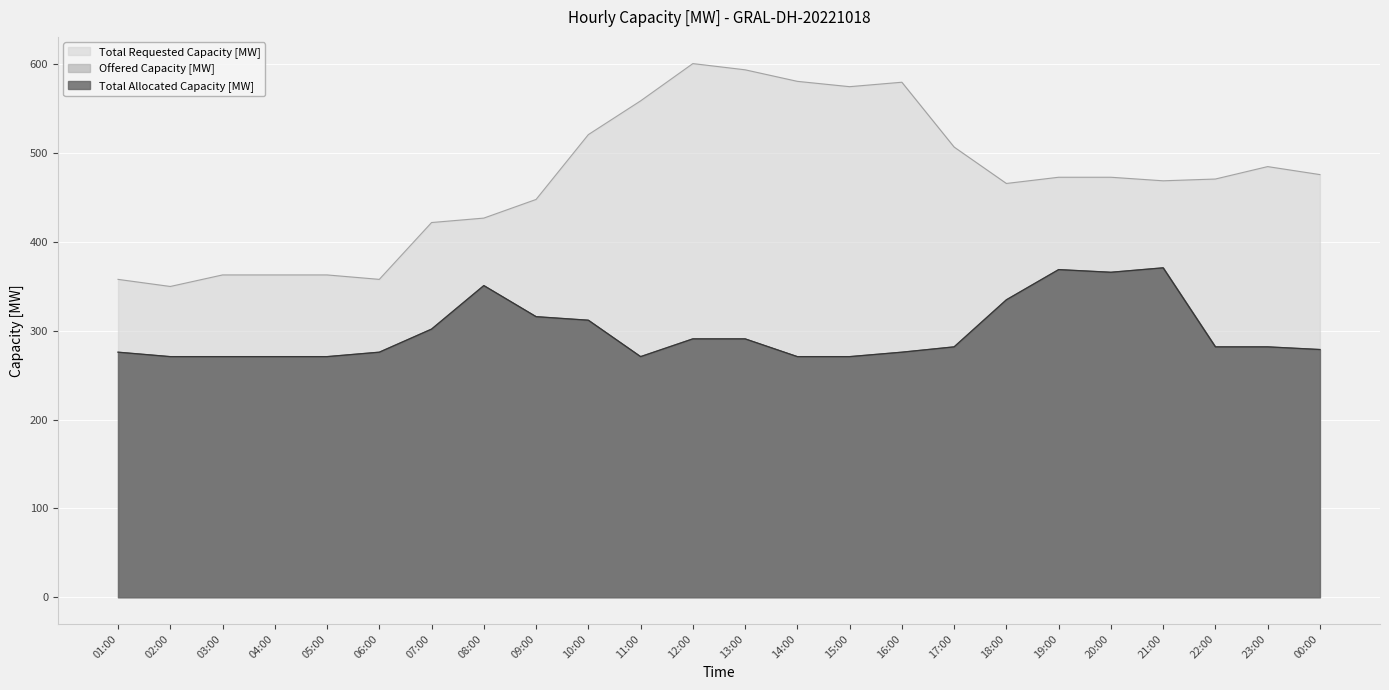

What is the greatest value displayed?

601